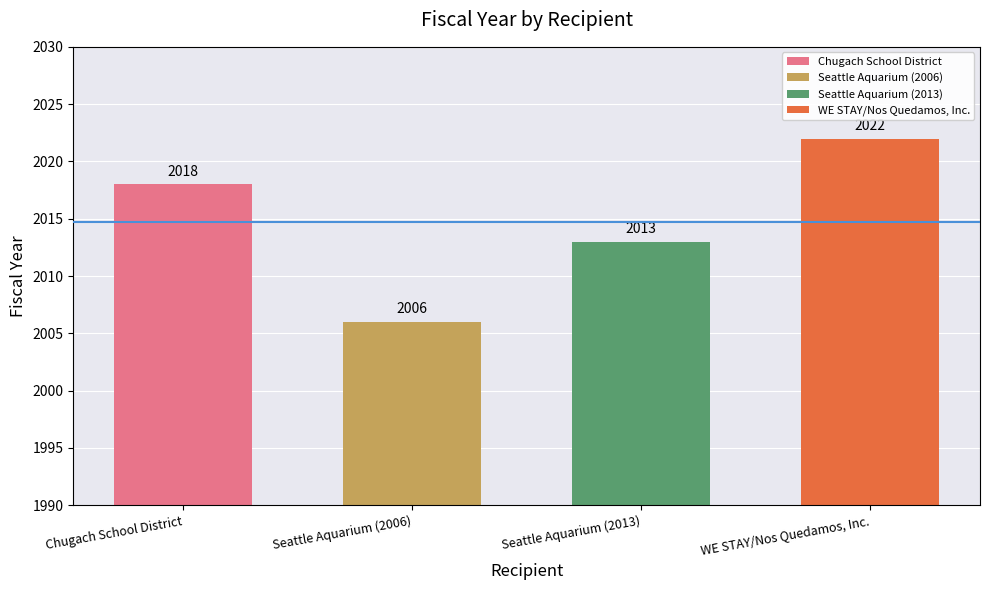

How many data points are less than 2018?

2